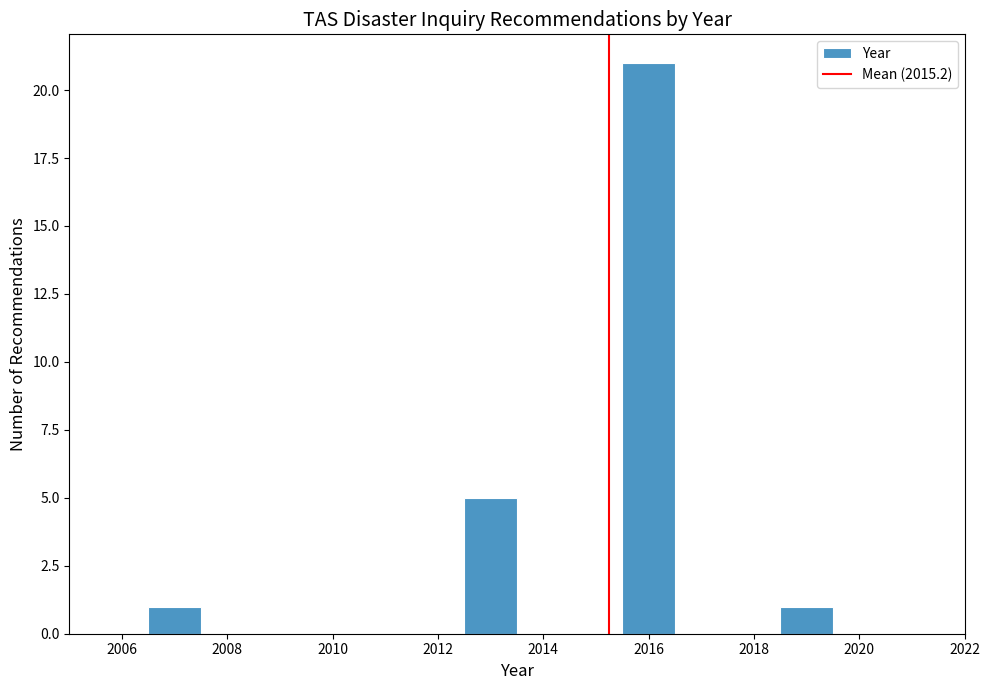

What is the height of the bar covering 2018.5 to 2019.5 on the x-axis? Neither the bar edges nor the heights are printed on the chart, so give them approximately, as read against the axes.

1